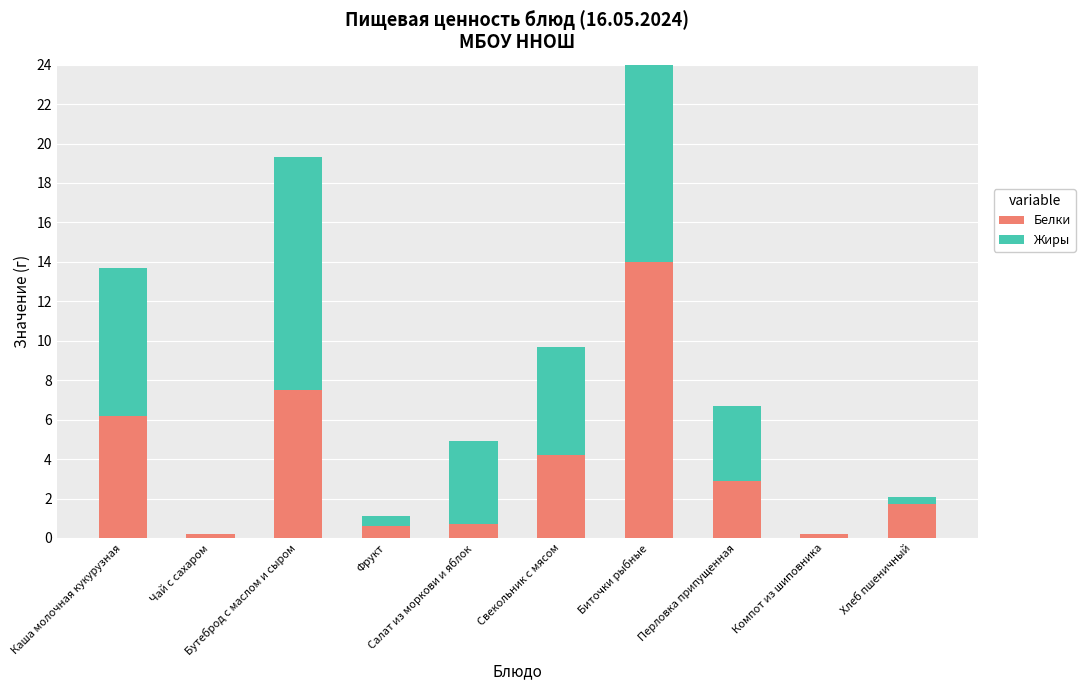

What is the label of the 7th bar from the right?

Фрукт